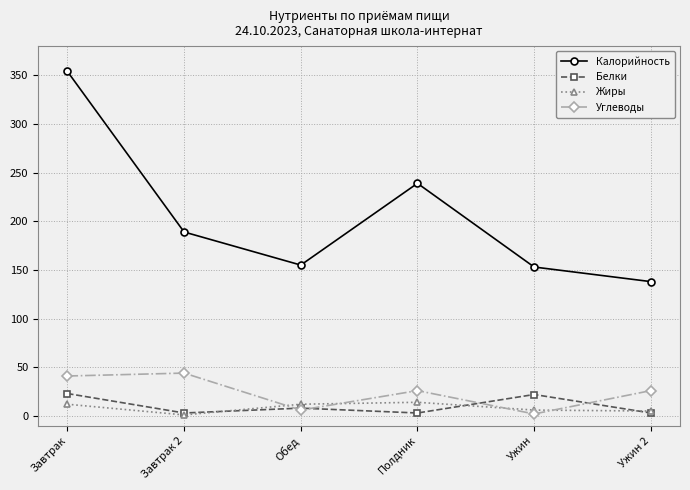

What is the minimum value for Углеводы?

2